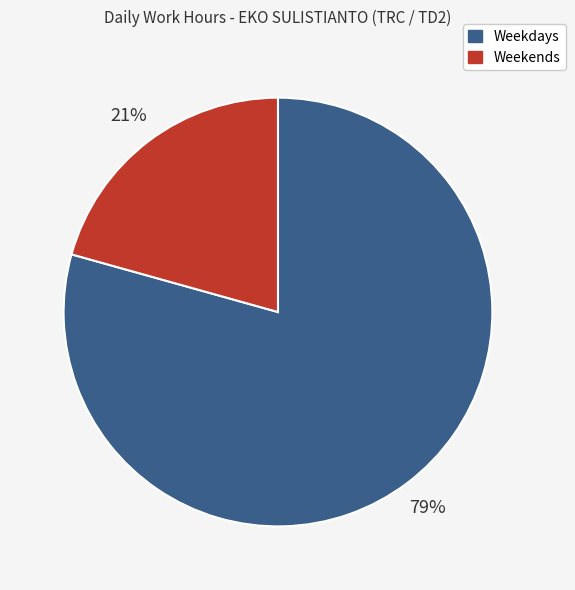

How many segments does this pie chart have?

2